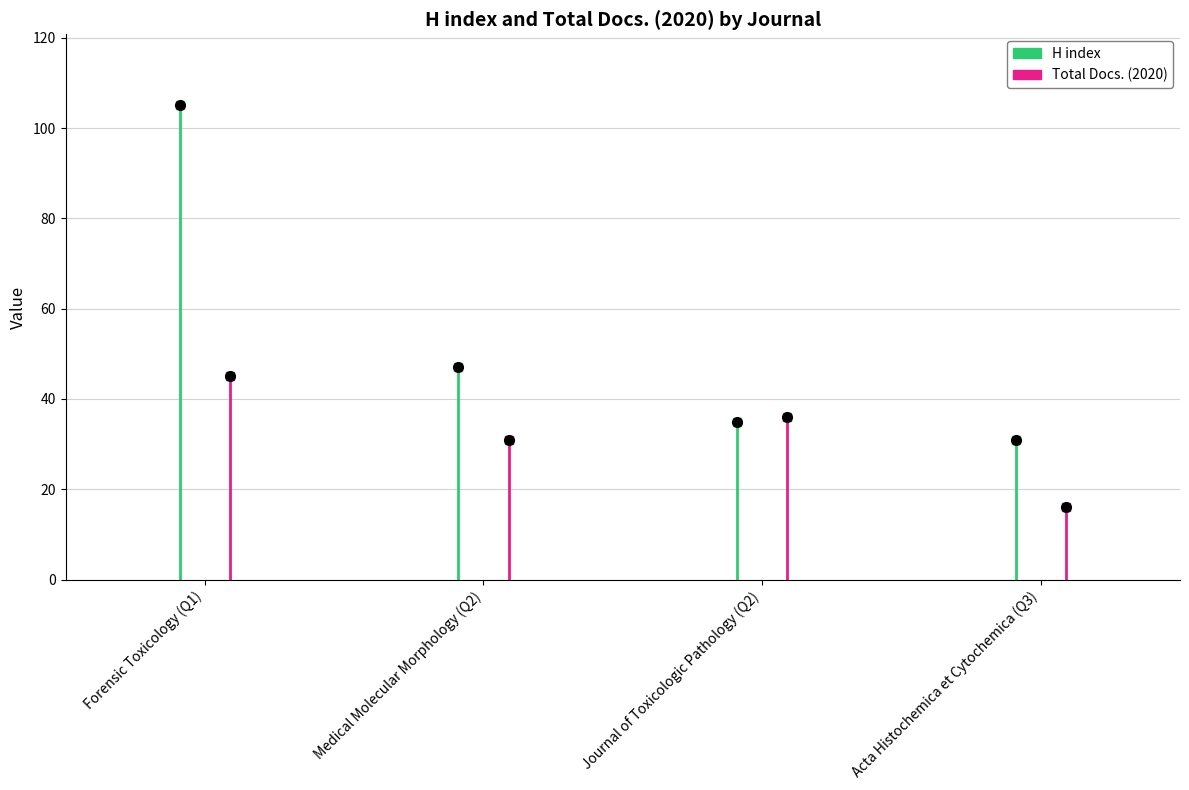

The H index series shows 74 at Medical Molecular Morphology (Q2). True or false?

False